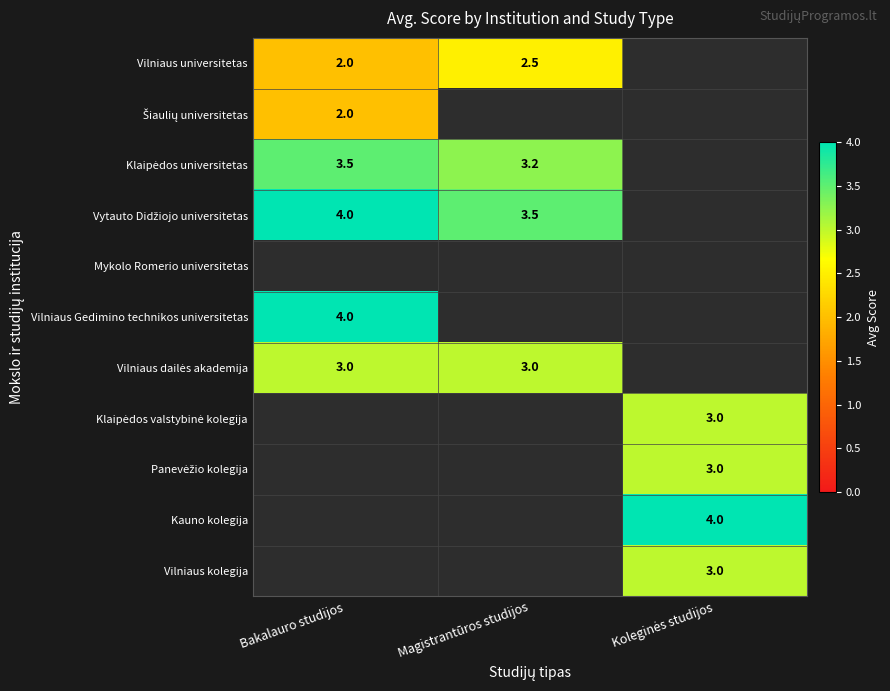

List the labels in order of Vytauto Didžiojo universitetas value, smallest first.

Koleginės studijos, Magistrantūros studijos, Bakalauro studijos